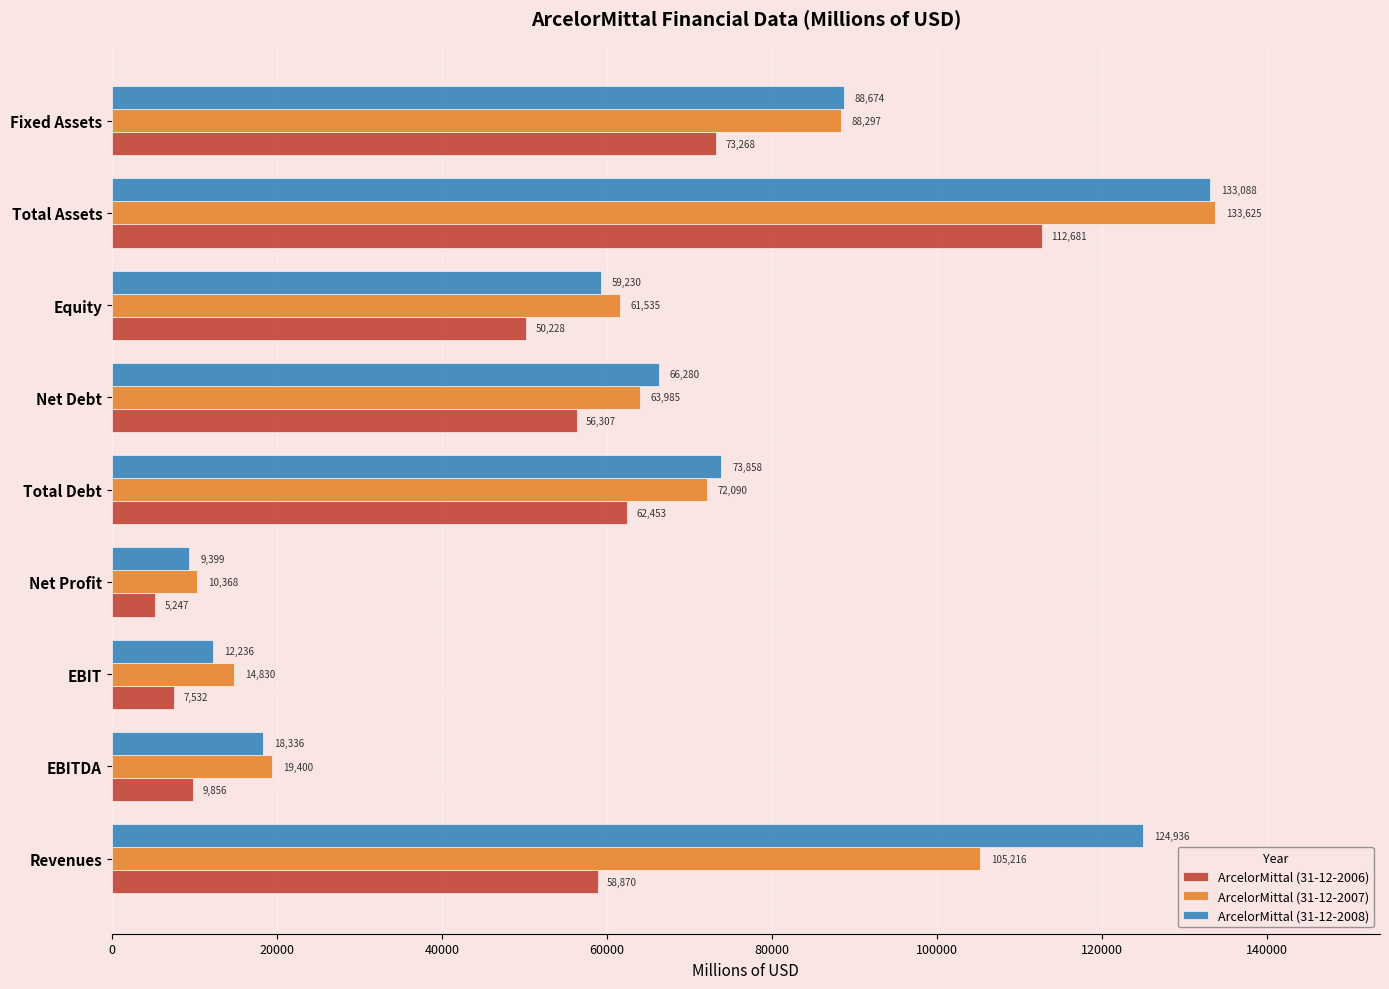

What is the difference between the maximum and second lowest values in the ArcelorMittal (31-12-2007) series?

118795